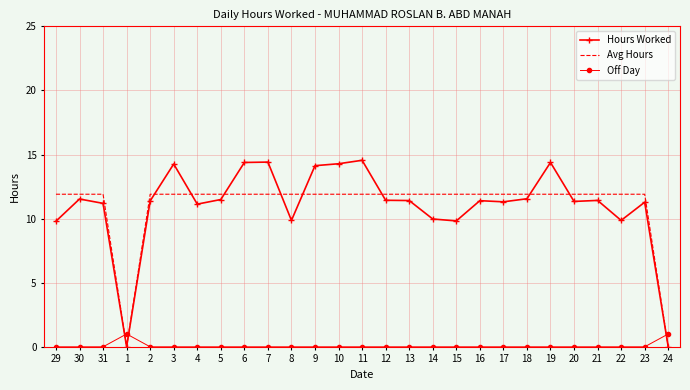

What are all the series names shown in the legend?

Hours Worked, Avg Hours, Off Day